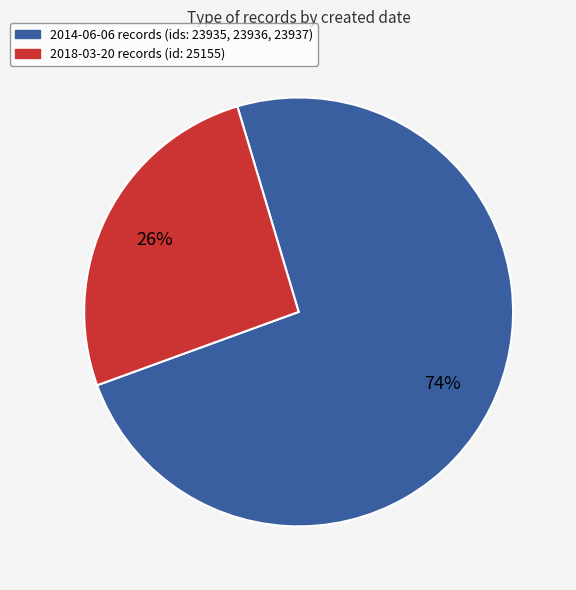

Count the number of slices in the pie.

2